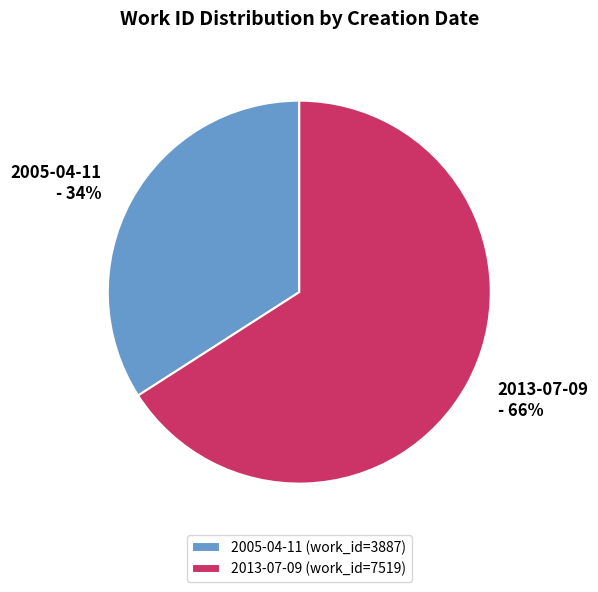

To the nearest percent, what percentage of the pie is 2013-07-09?

66%